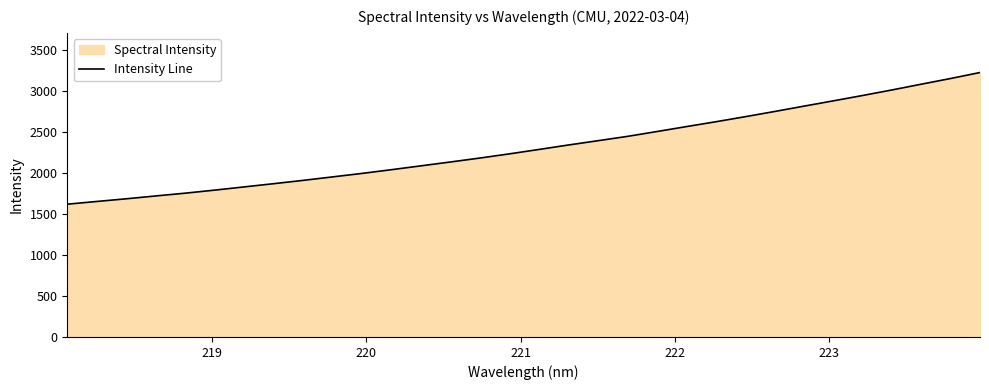

What is the difference between the maximum and minimum values?

1607.8